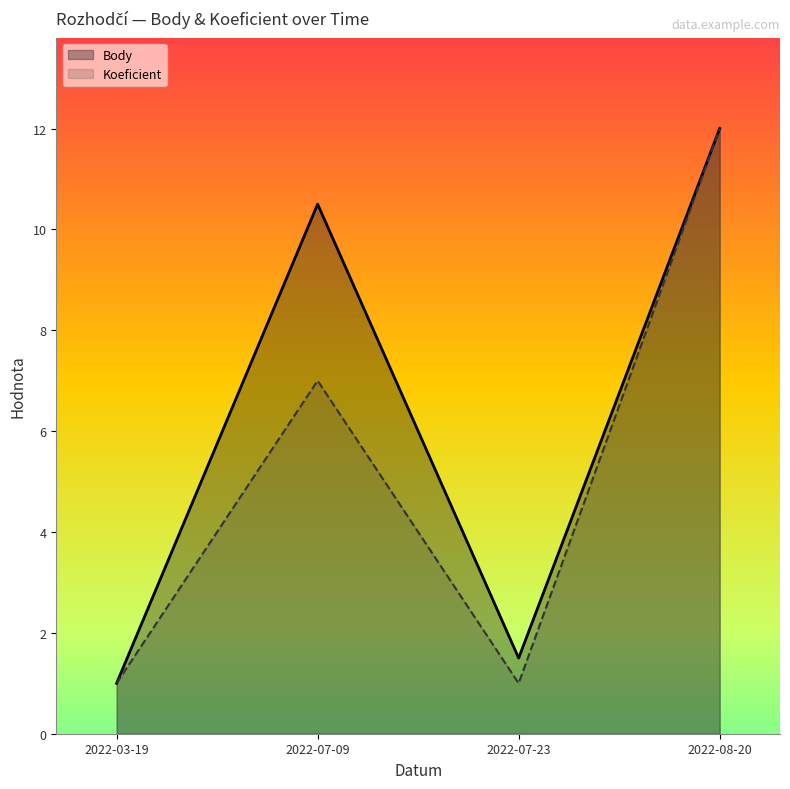

At which category is the sum across all series the highest?

2022-08-20